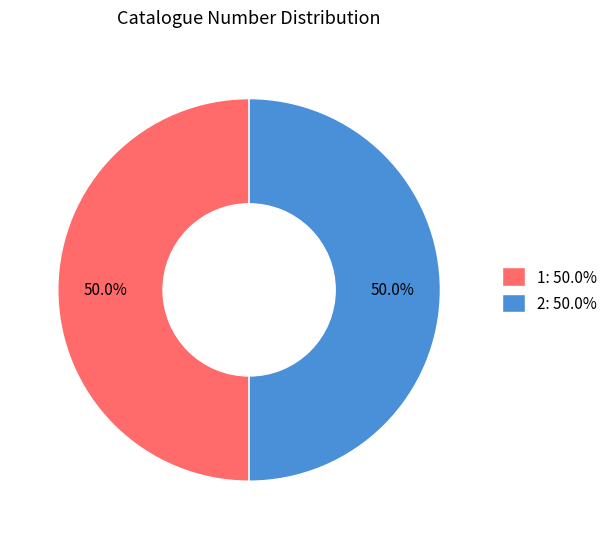

True or false: 1 accounts for 50% of the total.

True